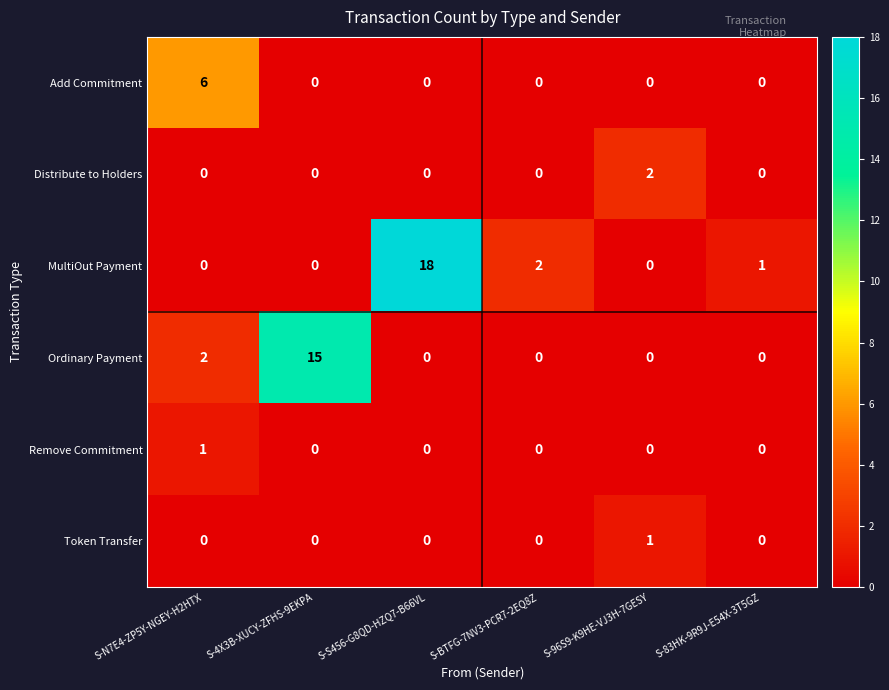

Which series changed the most between S-4X3B-XUCY-ZFHS-9EKPA and S-S456-G8QD-HZQ7-B66VL?

MultiOut Payment